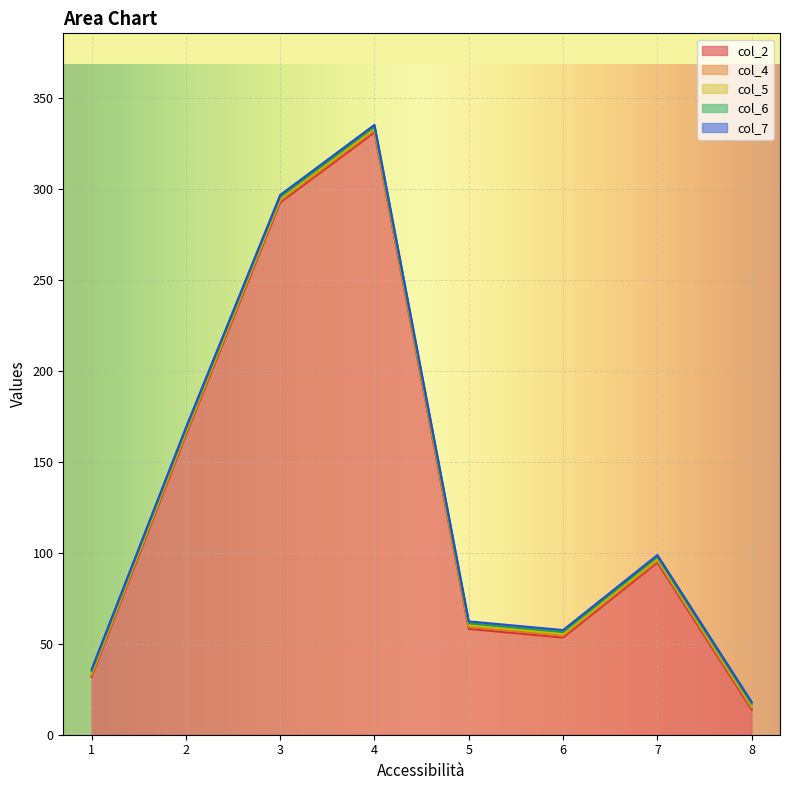

True or false: col_2 and col_5 intersect in this chart.

False